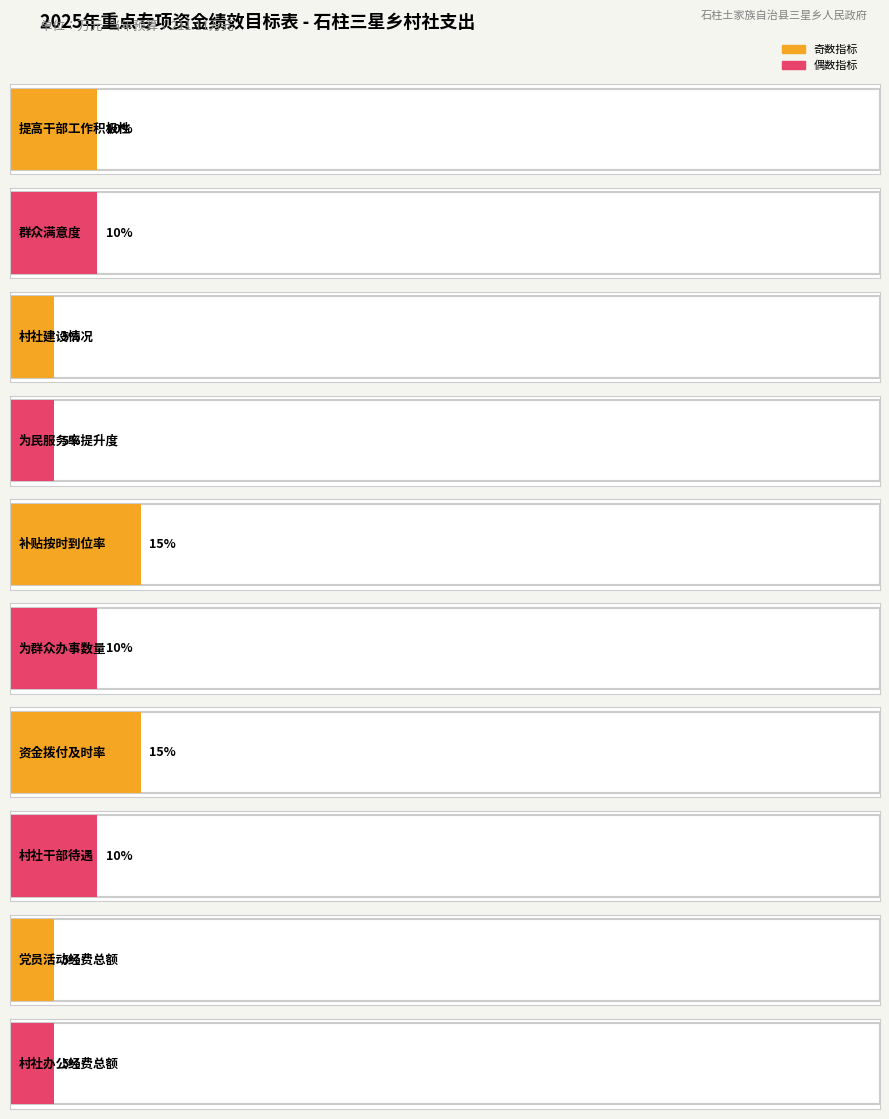

True or false: the data shows 5 at 为群众办事数量.

False